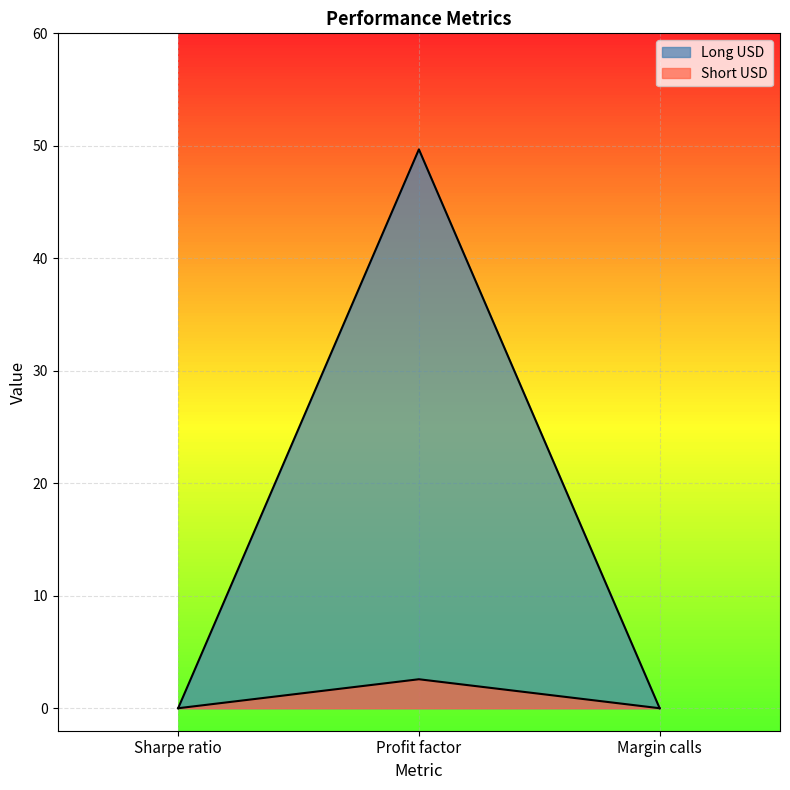

Count the number of categories in the chart.

3